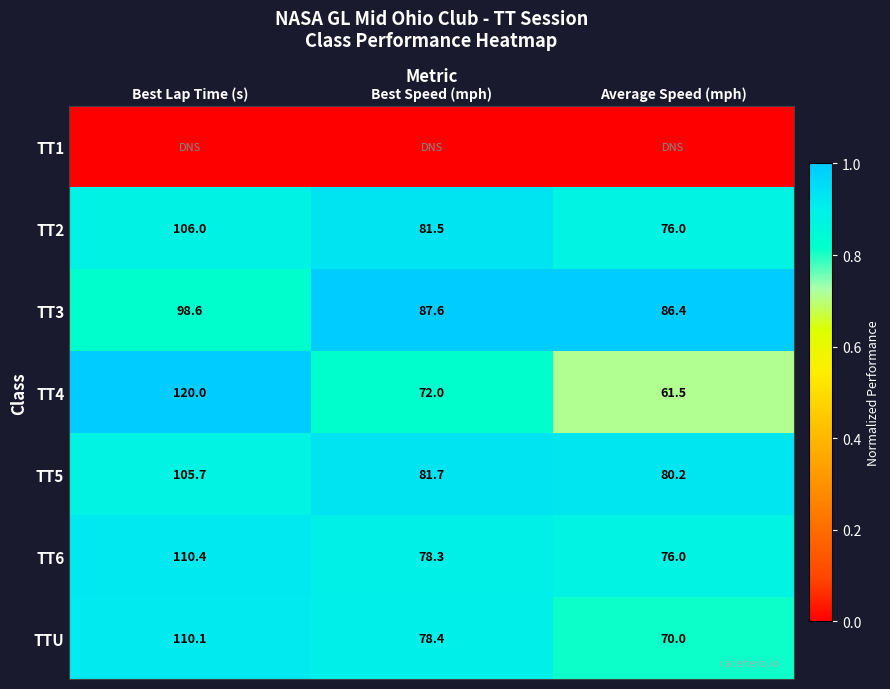

Is the value of TTU at Best Speed (mph) greater than the value of TT4 at Best Speed (mph)?

Yes